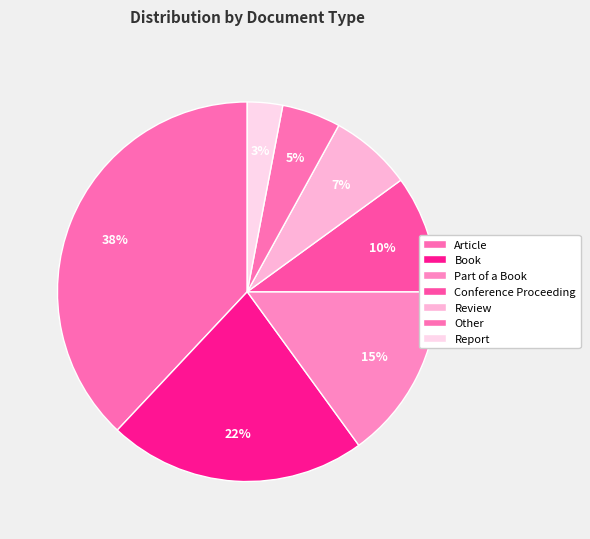

How many slices are in this pie chart?

7